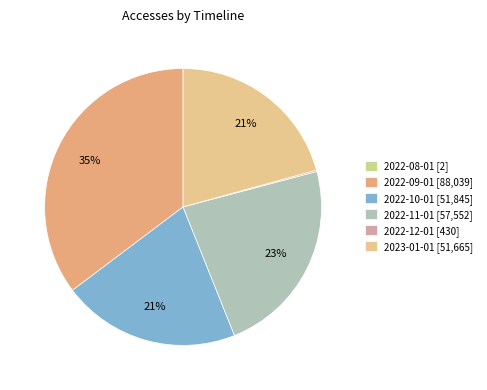

What is the change in value from 2022-09-01 to 2023-01-01?

-36374